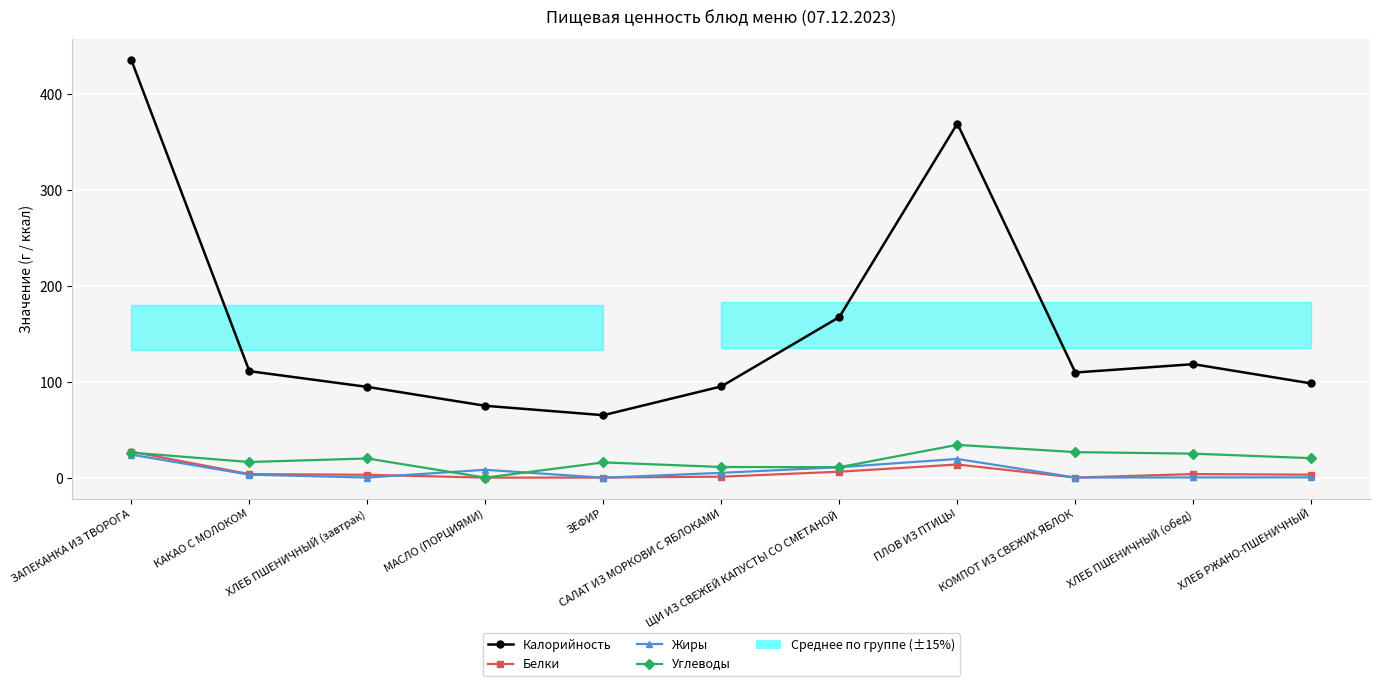

True or false: Калорийность and Углеводы cross at least once.

False